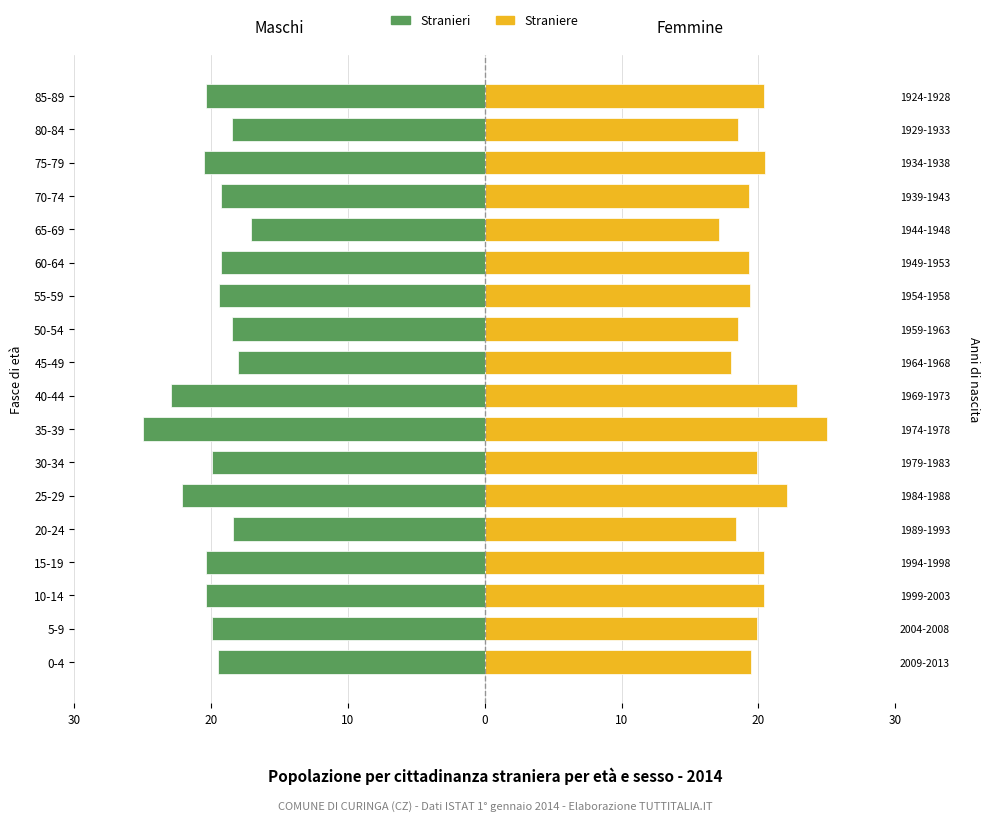

The Stranieri series shows -22.1 at 25-29. True or false?

True